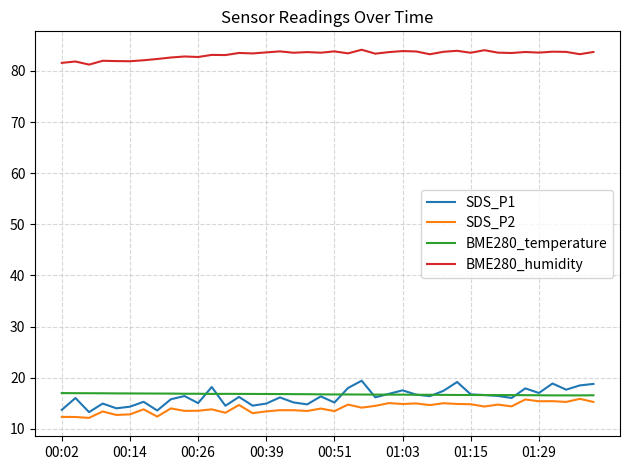

How many lines are shown in the chart?

4